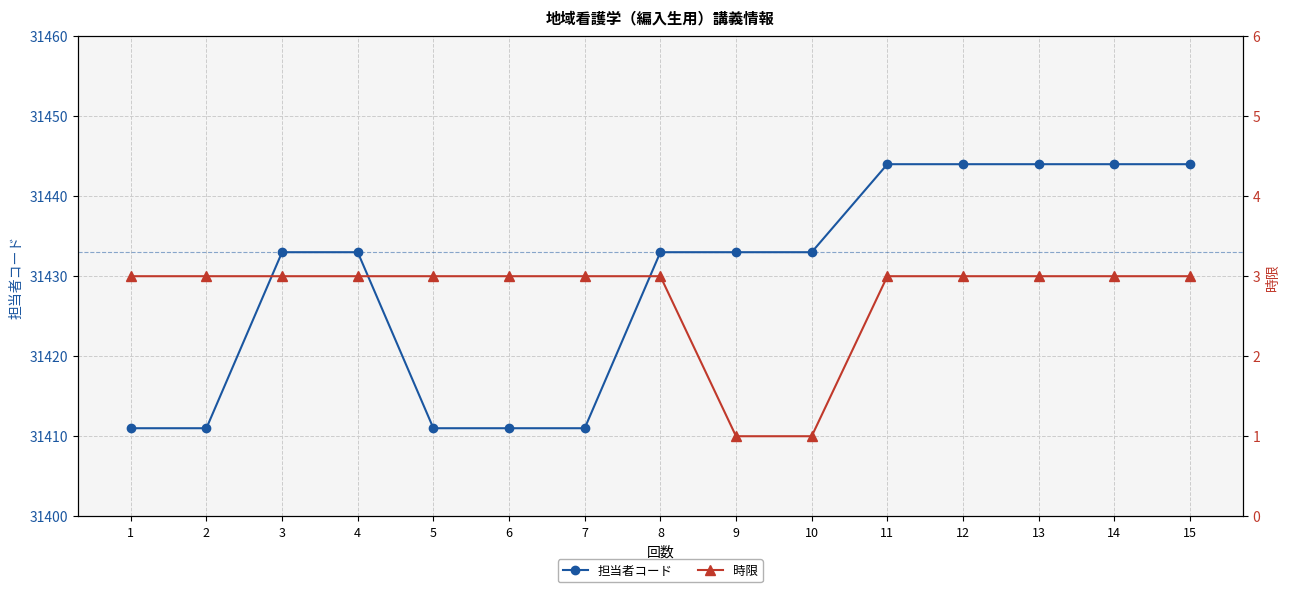

How many lines are shown in the chart?

2